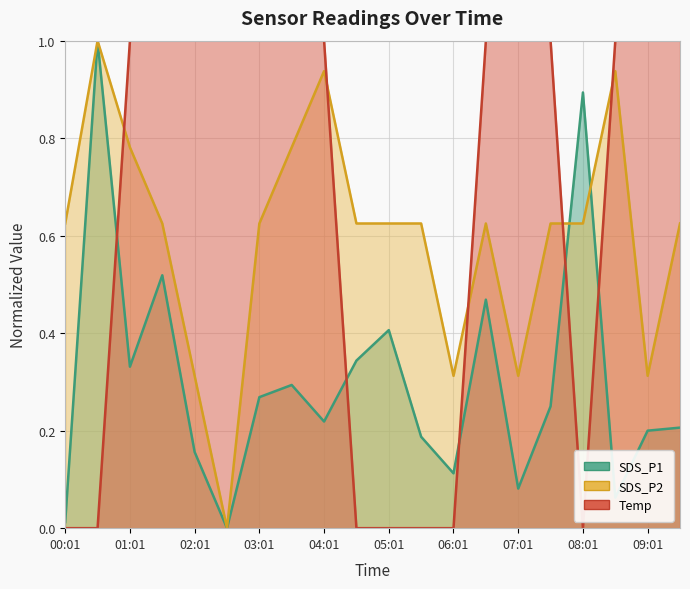

At which category is the sum across all series the highest?

04:01